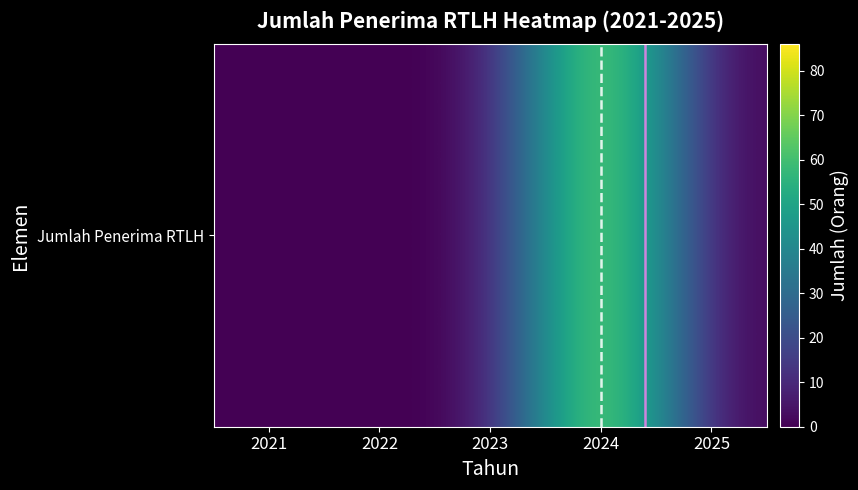

Is it true that the value at 2021 is 50?

False